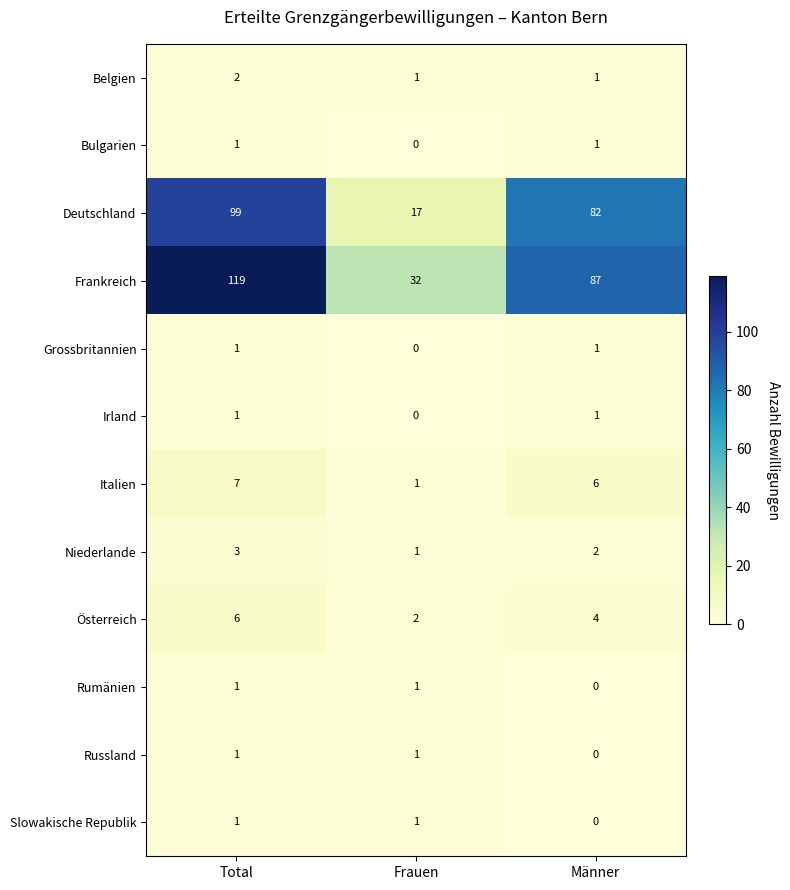

True or false: Irland has a value of 0 at Total.

False